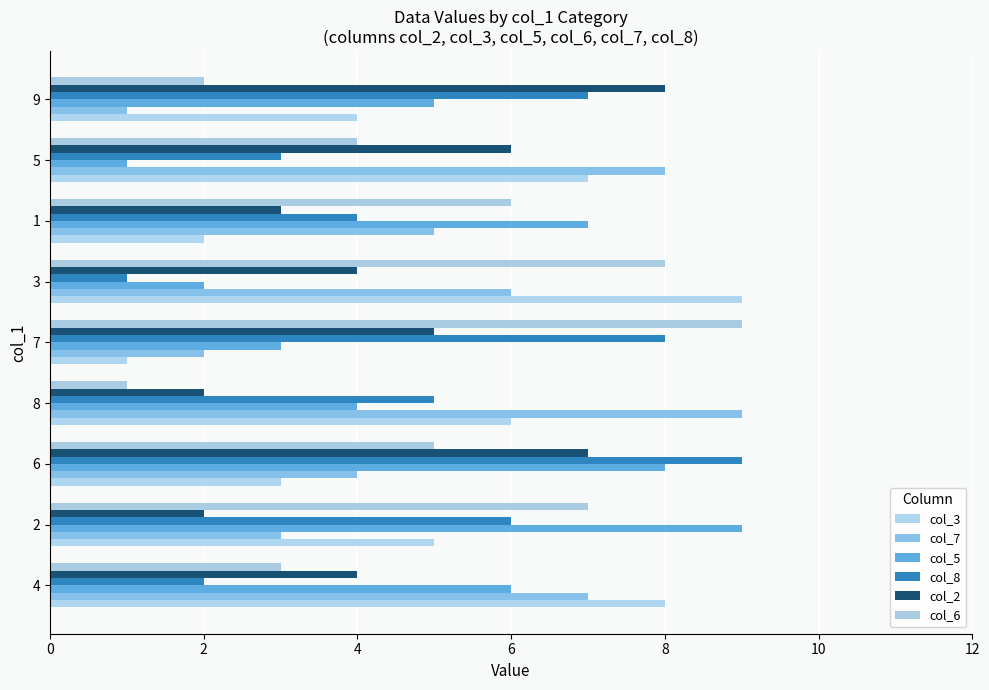

Which category has the lowest value in the col_8 series?

3